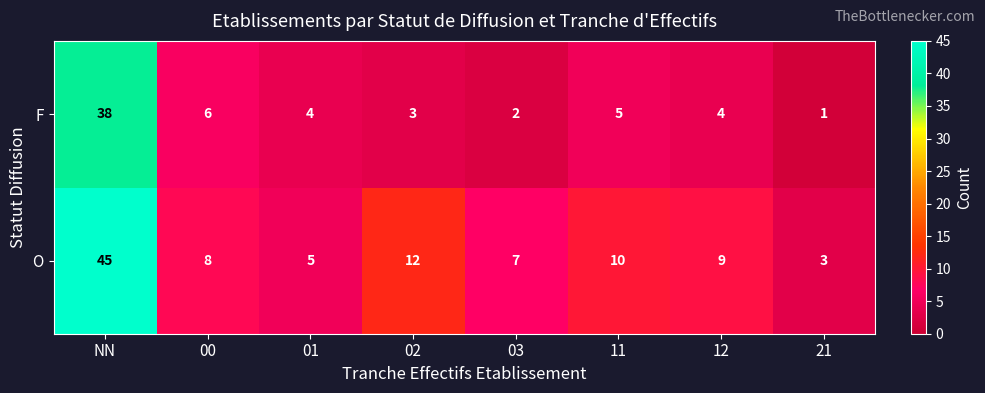

Which series changed the most between 02 and 21?

O